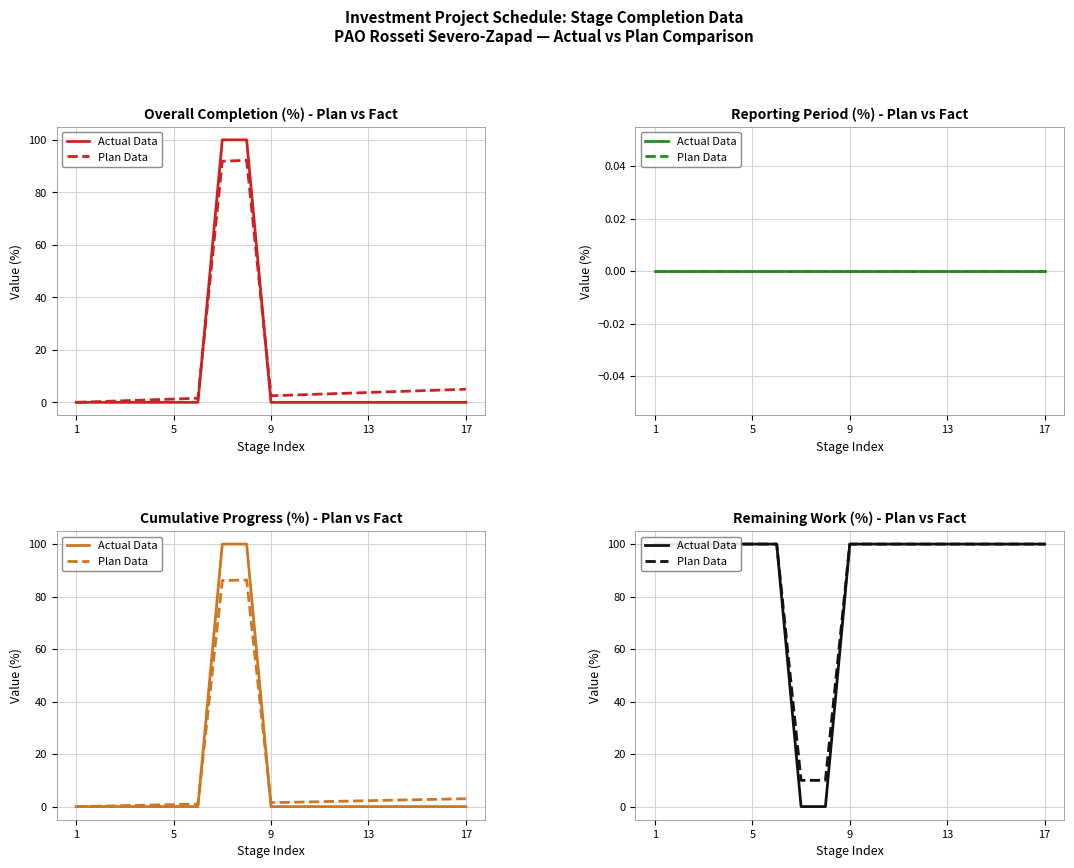

What is the sum of all Actual Data values?

1500